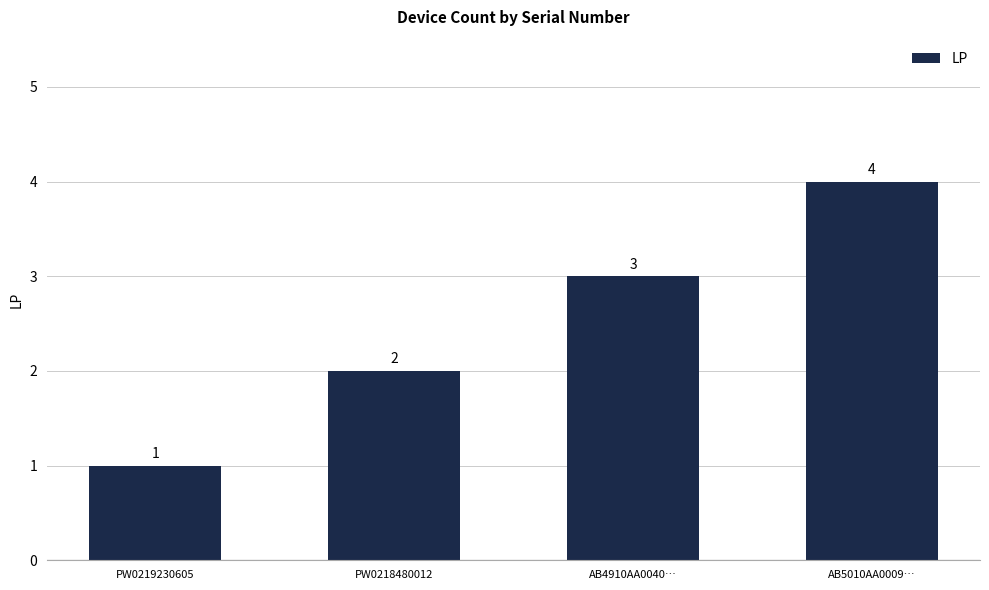

Does the chart contain stacked bars?

No